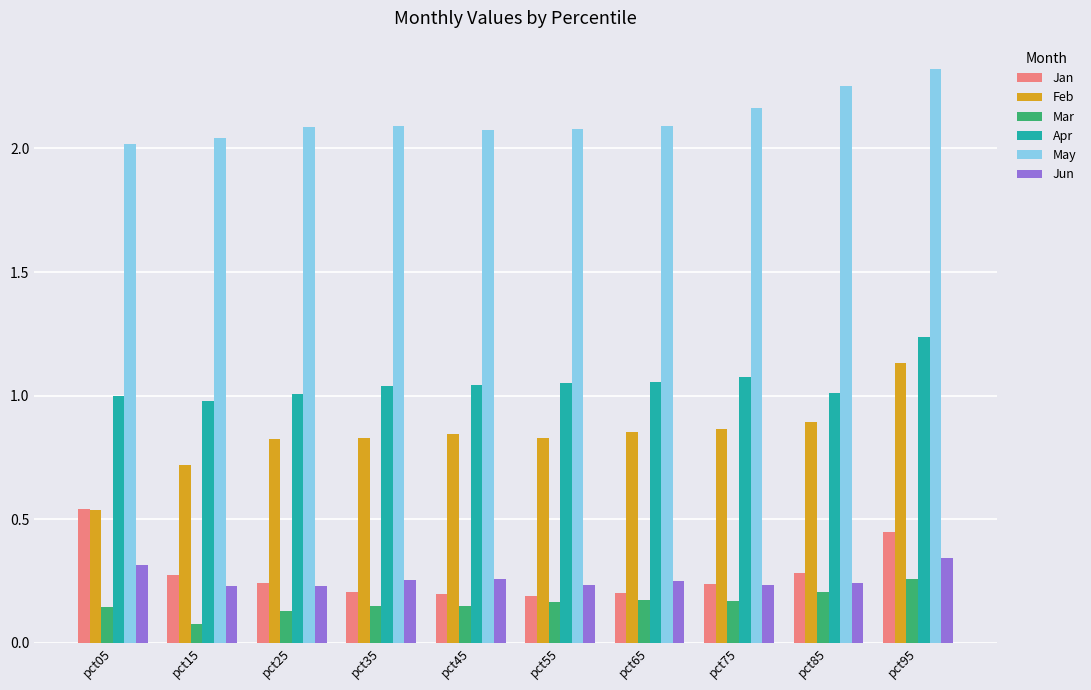

What is the difference between the highest and lowest values at pct65?

1.9